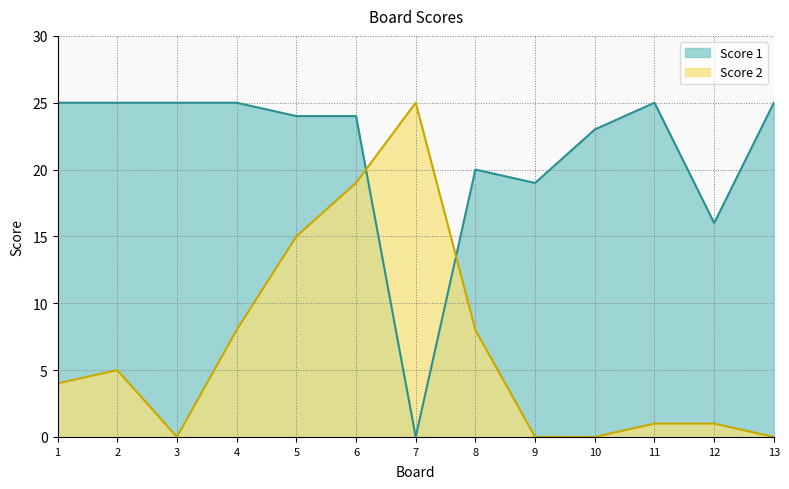

What is the highest value of the Score 2 series?

25